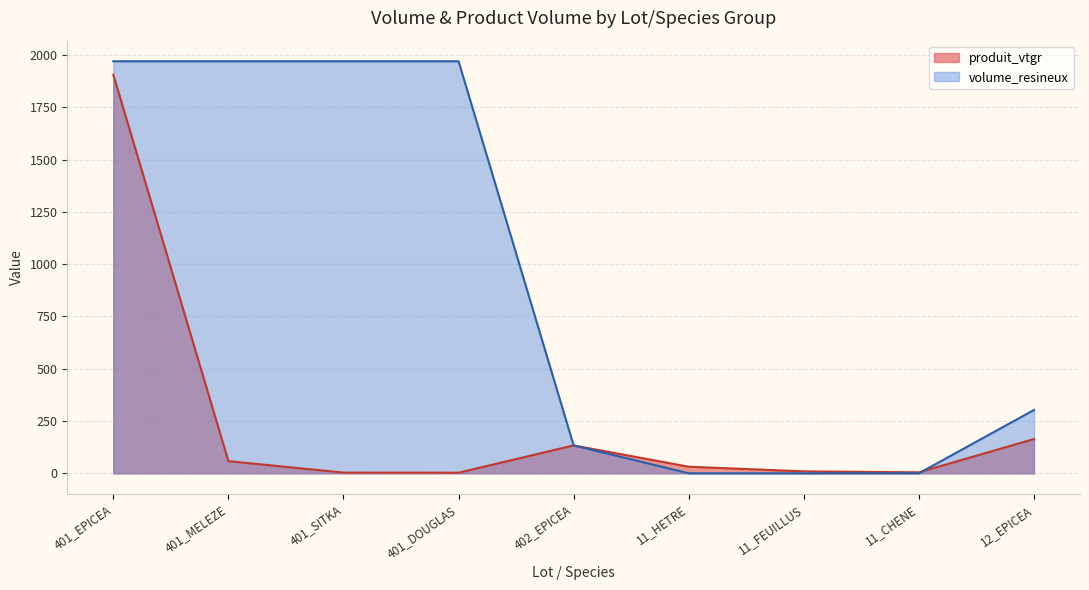

Which series changed the most between 401_MELEZE and 12_EPICEA?

volume_resineux